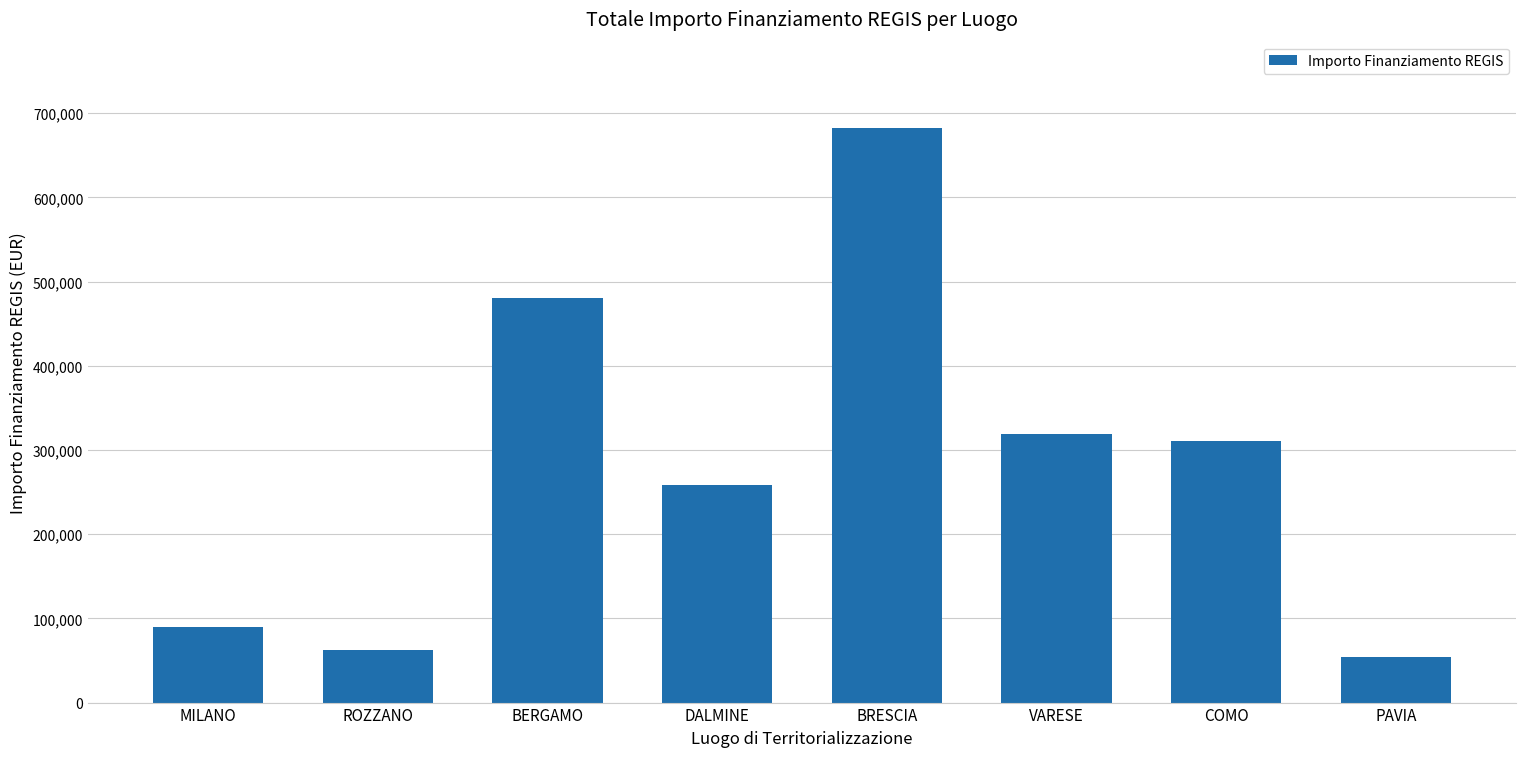

The value at VARESE is 428984.1. True or false?

False